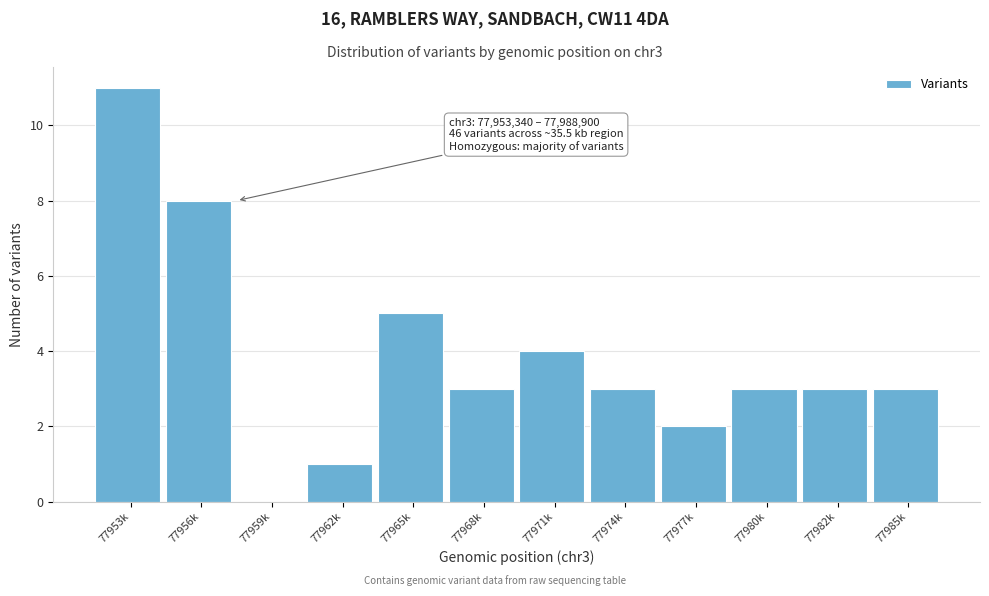

Reading left to right, list all the values displayed in this chart.

77953k=11	77956k=8	77959k=0	77962k=1	77965k=5	77968k=3	77971k=4	77974k=3	77977k=2	77980k=3	77982k=3	77985k=3